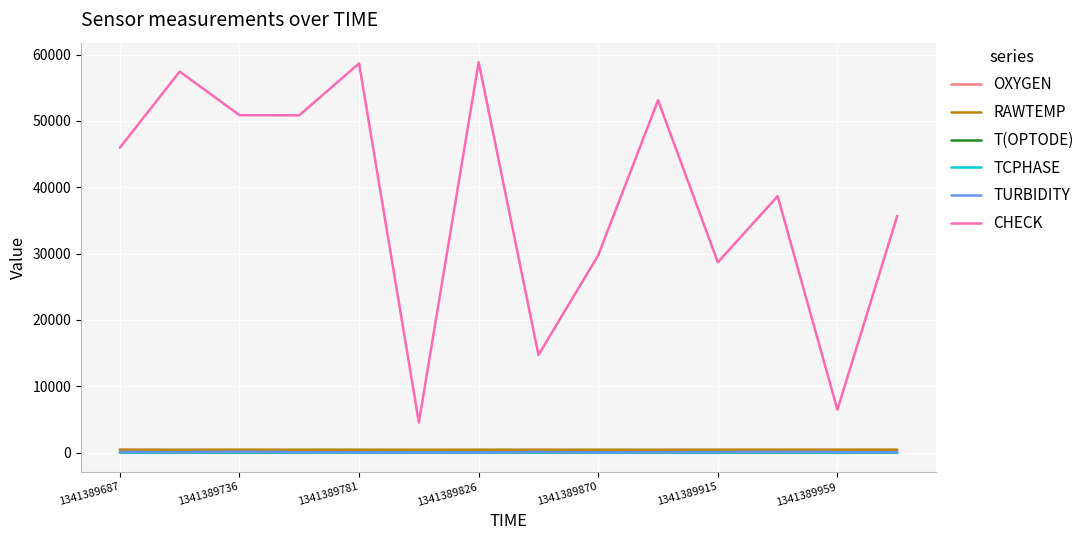

What is the difference between the second highest and minimum values in the CHECK series?

54114.0